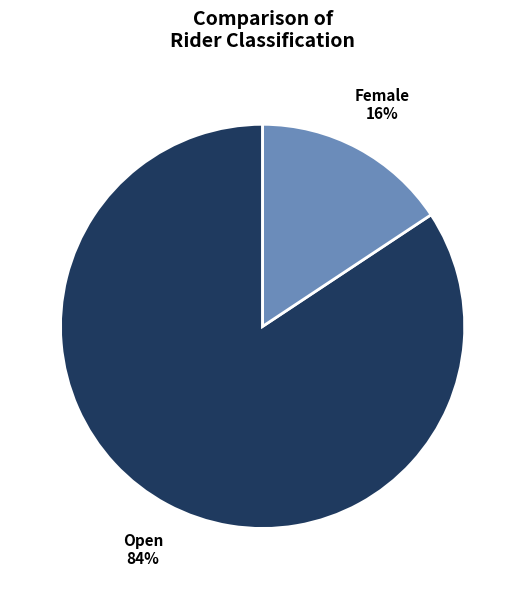

Between Open and Female, which is larger?

Open